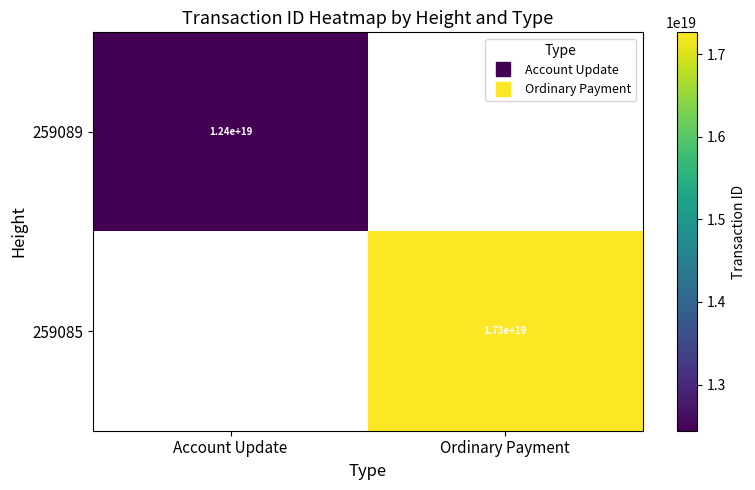

List the series in order of their peak value, lowest first.

259089, 259085